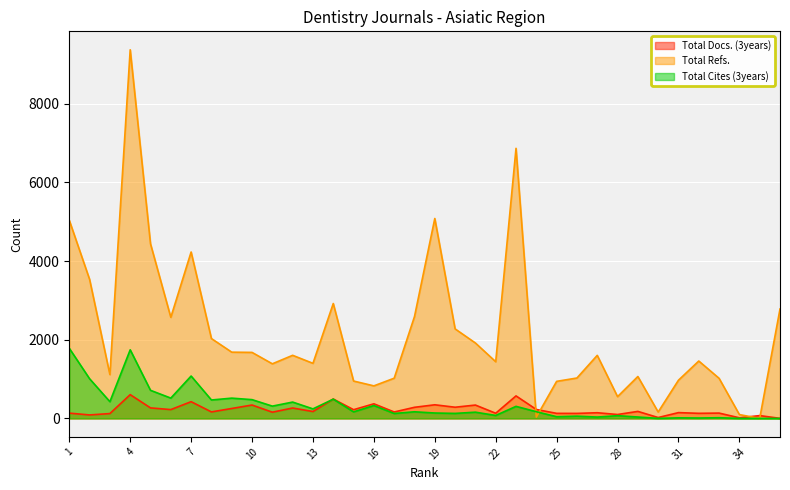

What is the value of the Total Docs. (3years) point at the 13th from the left?

176